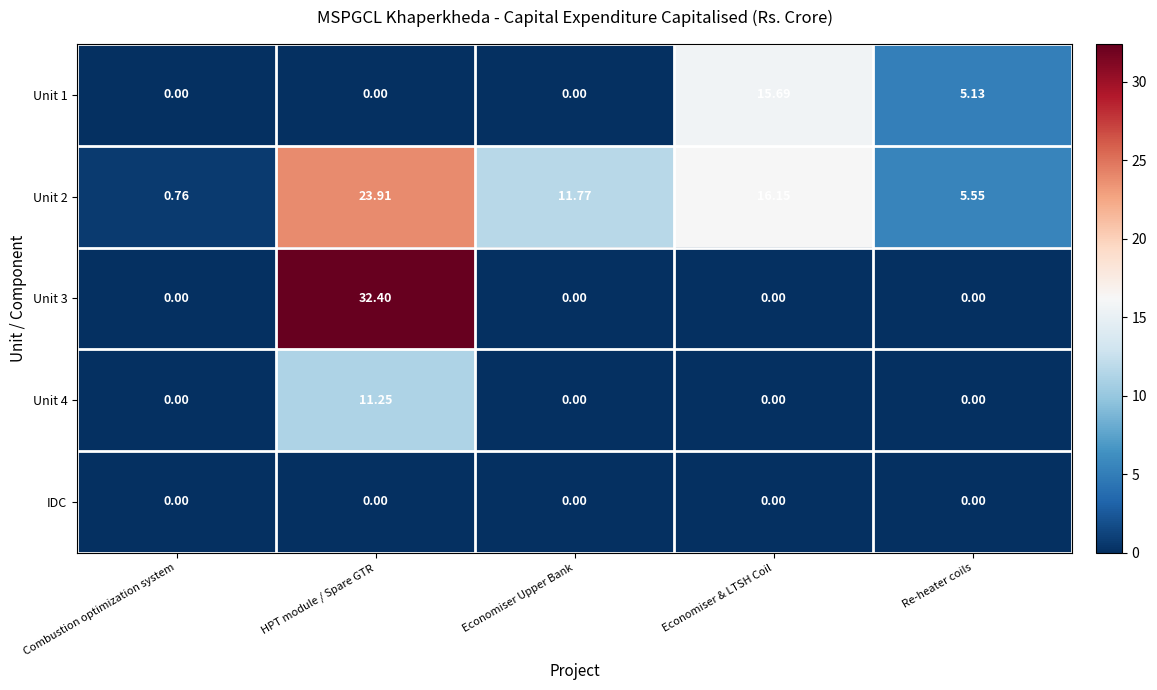

Which label corresponds to the largest value in the chart?

HPT module / Spare GTR